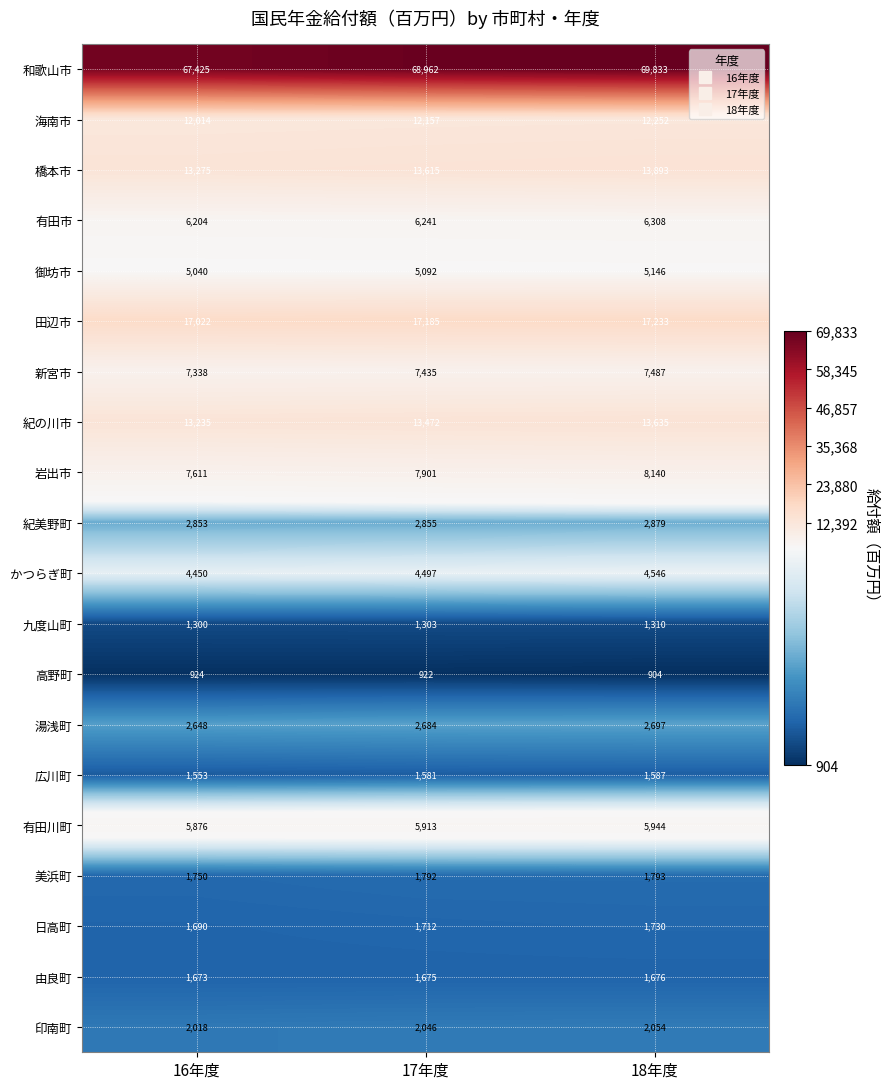

At which category does the chart reach its minimum across all series?

18年度